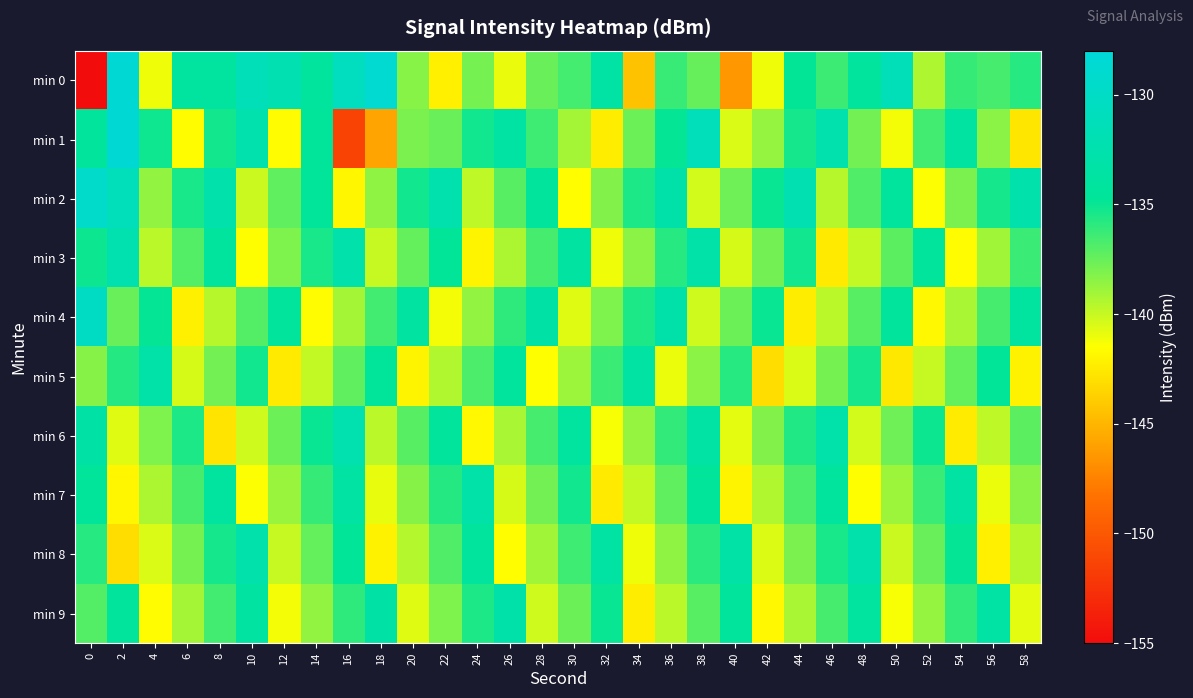

Rank the series at 18 from highest to lowest value.

min 0, min 9, min 5, min 4, min 2, min 6, min 3, min 7, min 8, min 1